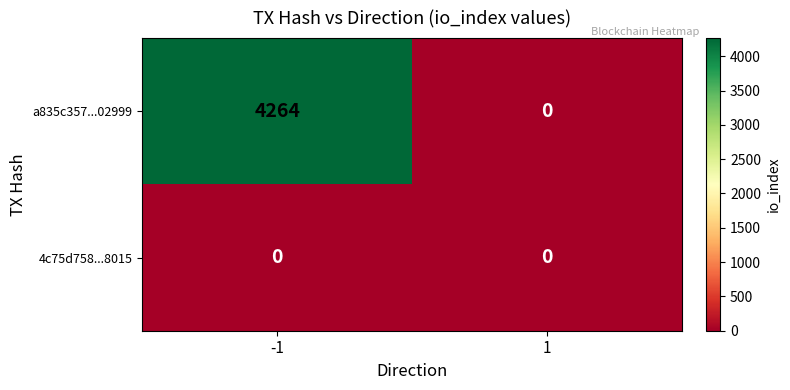

Rank the series by their average value, from lowest to highest.

4c75d758...8015, a835c357...02999